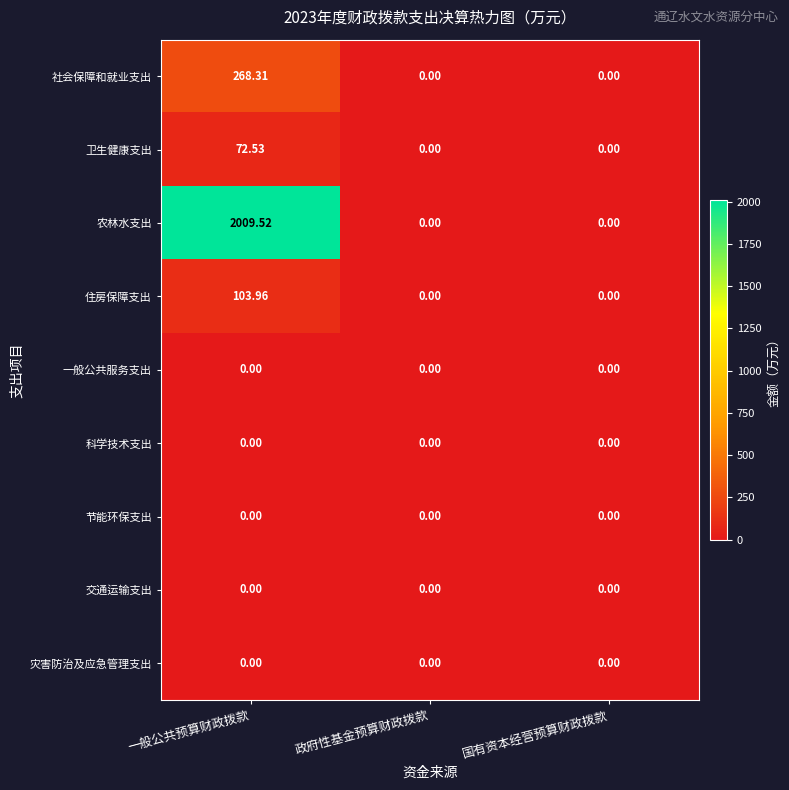

Which series has the widest spread of values?

农林水支出